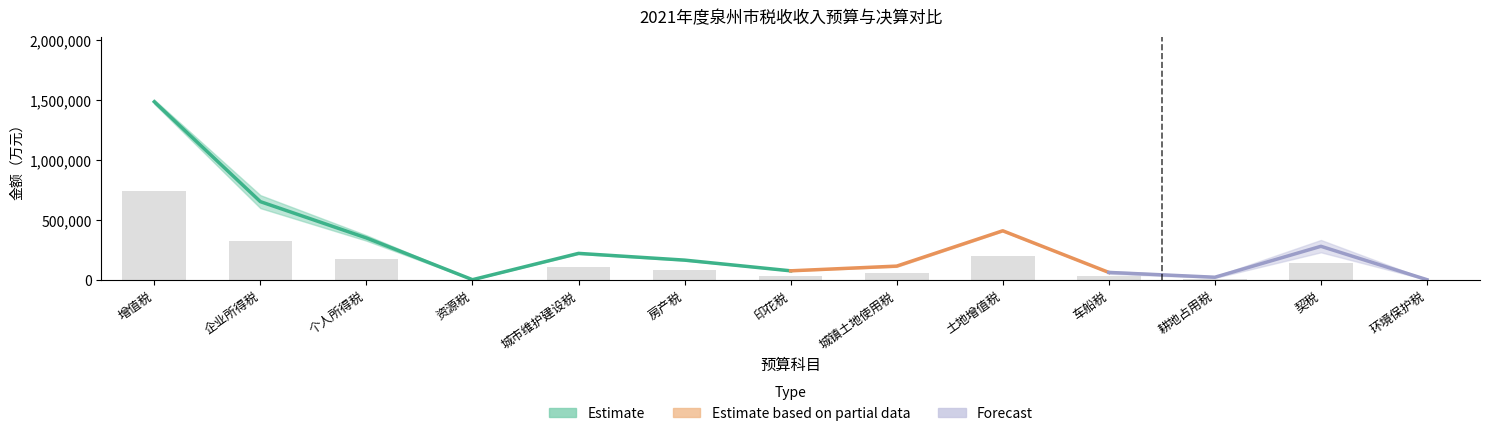

Reading left to right, what are all the values shown in this chart?

预算数: 增值税=1503662.0	企业所得税=601371.0	个人所得税=330495.0	资源税=5213.0	城市维护建设税=229064.0	房产税=171928.0	印花税=78016.0	城镇土地使用税=124978.0	土地增值税=408425.0	车船税=67819.0	耕地占用税=27958.0	契税=274570.0	环境保护税=5883.0
决算数: 增值税=1470269.0	企业所得税=709325.0	个人所得税=375575.0	资源税=5752.0	城市维护建设税=220057.0	房产税=164977.0	印花税=80676.0	城镇土地使用税=112198.0	土地增值税=417175.0	车船税=64259.0	耕地占用税=23927.0	契税=292357.0	环境保护税=5288.0
决算数为预算数的%: 增值税=97.8	企业所得税=118.0	个人所得税=113.6	资源税=110.3	城市维护建设税=96.1	房产税=96.0	印花税=103.4	城镇土地使用税=89.8	土地增值税=102.1	车船税=94.8	耕地占用税=85.6	契税=106.5	环境保护税=89.9